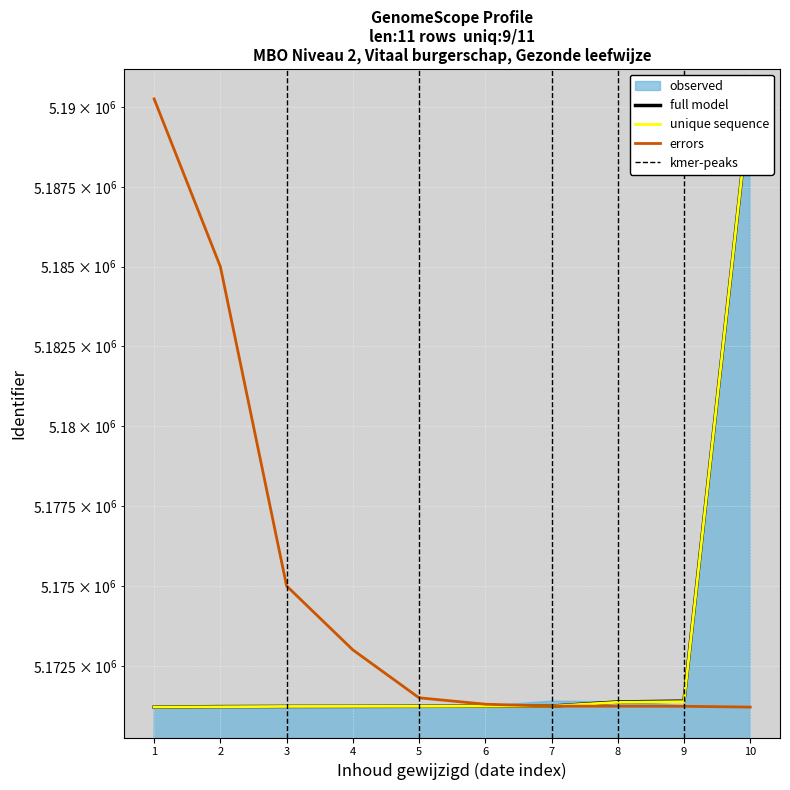

What is the total value across all series at 2019-04-08 09:54:12?

15532681